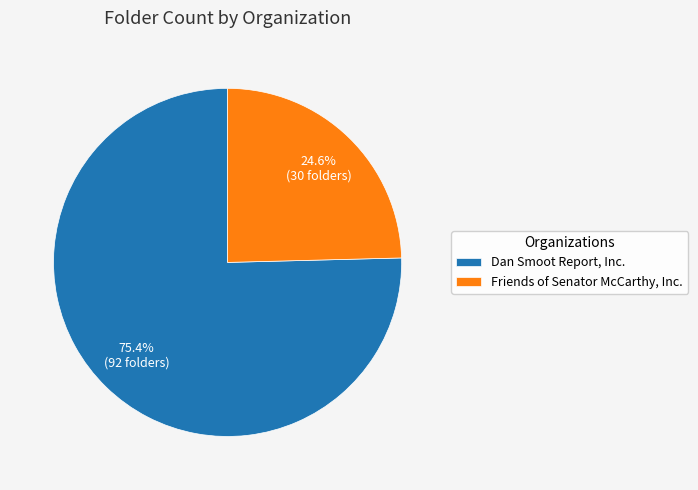

To the nearest percent, what portion does Friends of Senator McCarthy, Inc. represent?

25%